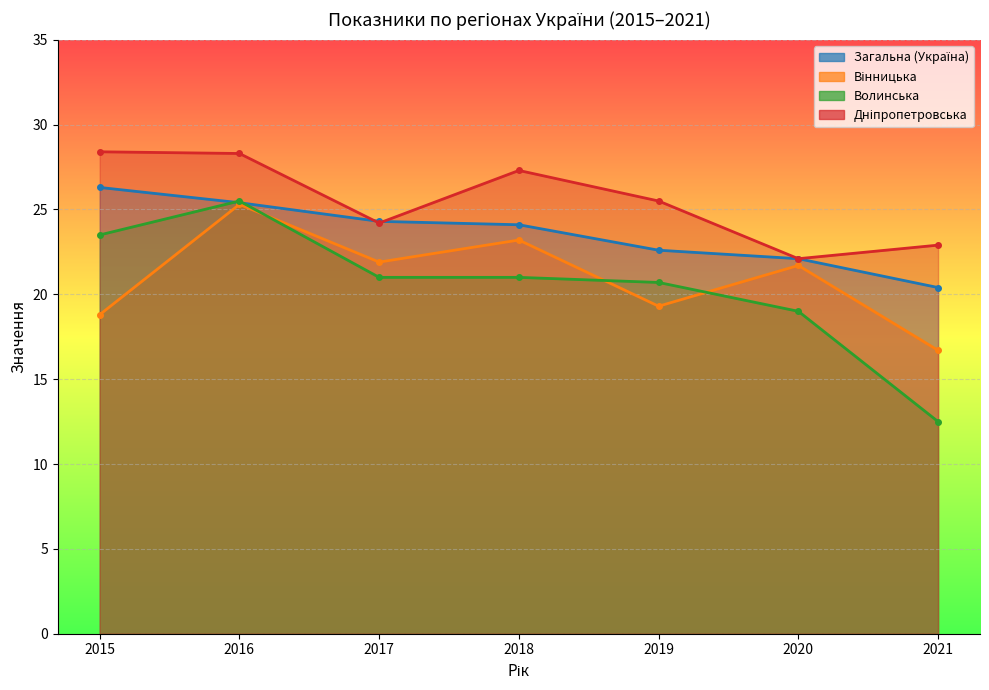

Which series changed the most between 2017 and 2019?

Вінницька